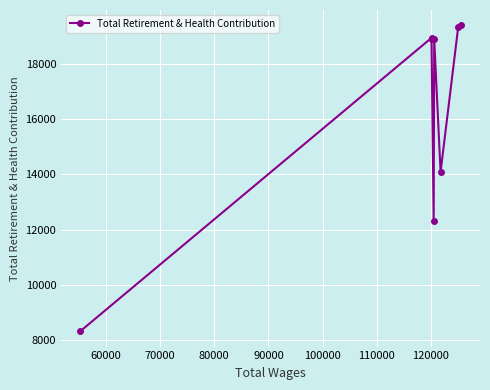

True or false: the data has more than 2 interior local peaks.

False